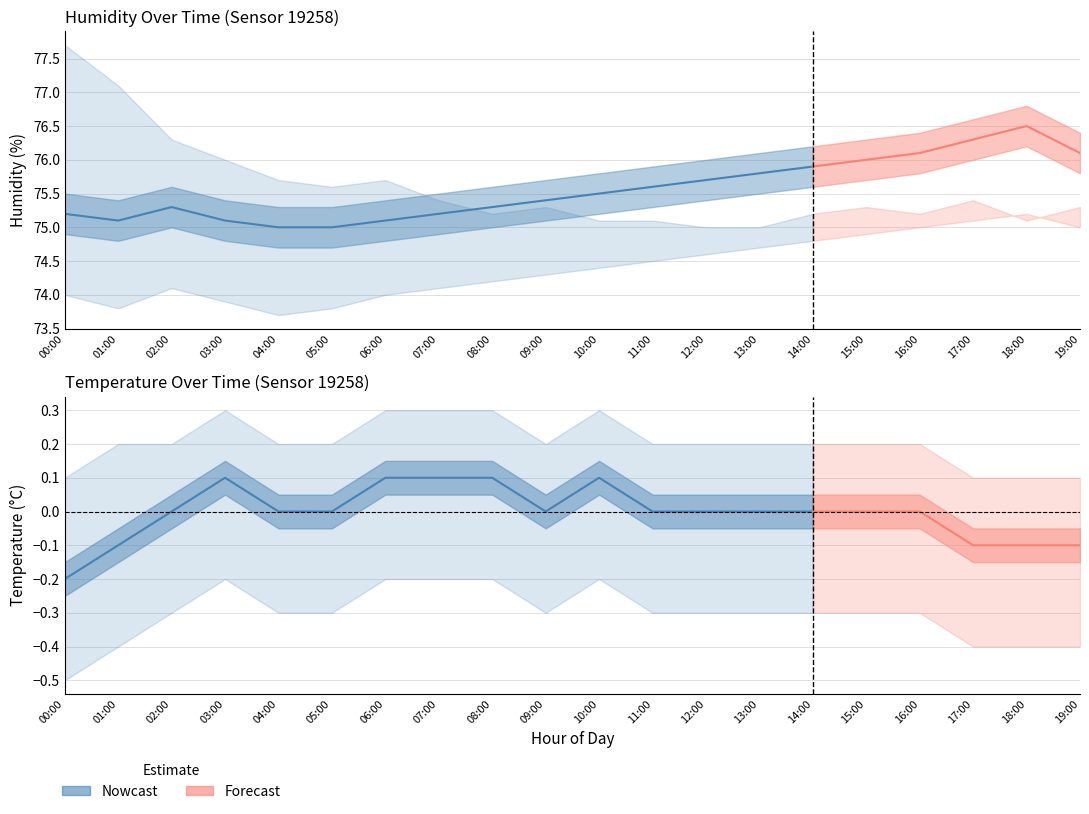

True or false: humidity and temperature intersect in this chart.

False